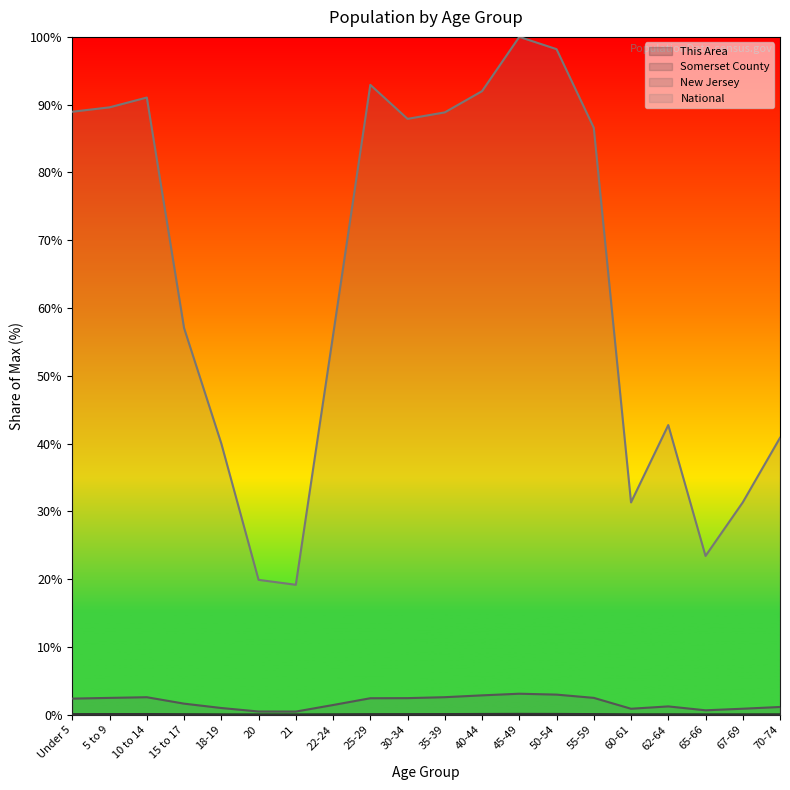

Does the chart display data point markers on the line(s)?

No